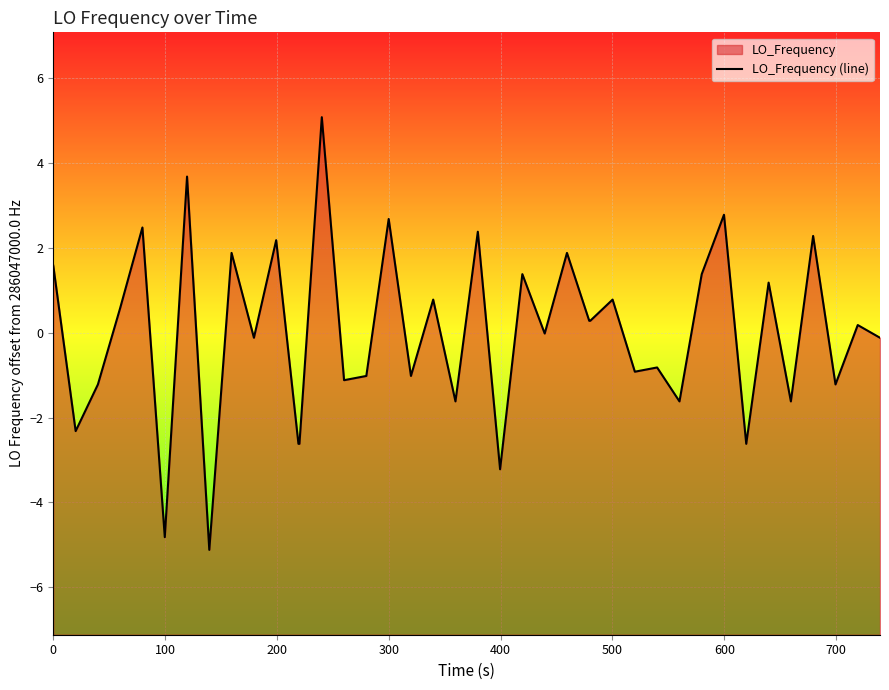

What position from the left is 300?

4